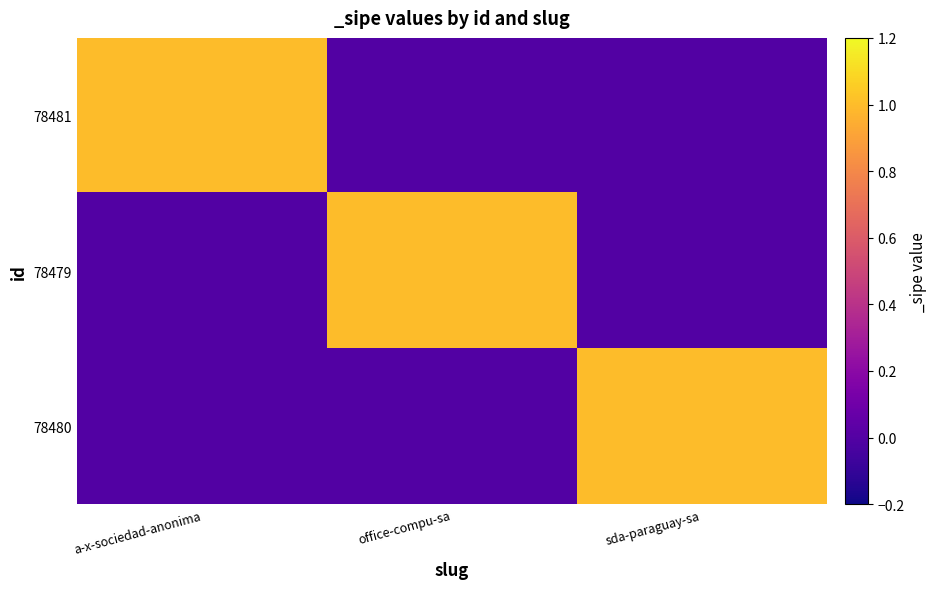

What is the total value across all series at office-compu-sa?

1